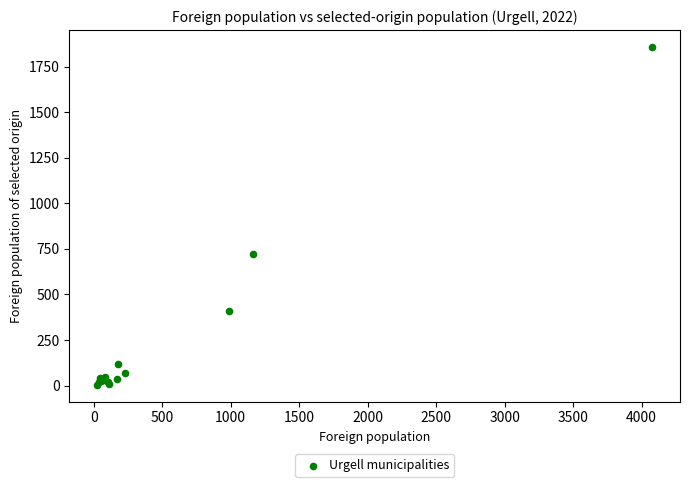

What Y value in the scatter plot is closest to 931?

722